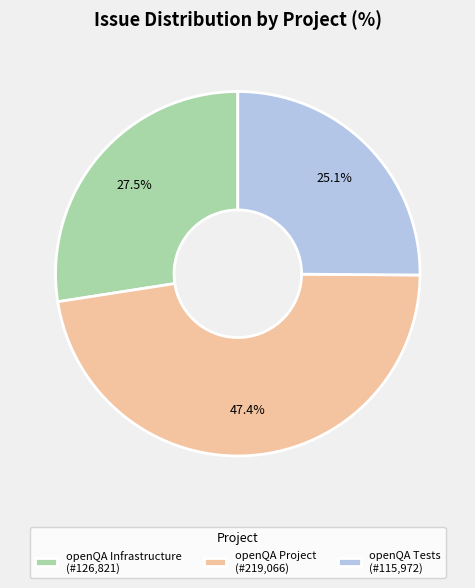

Does openQA Project account for over 50% of the chart?

No